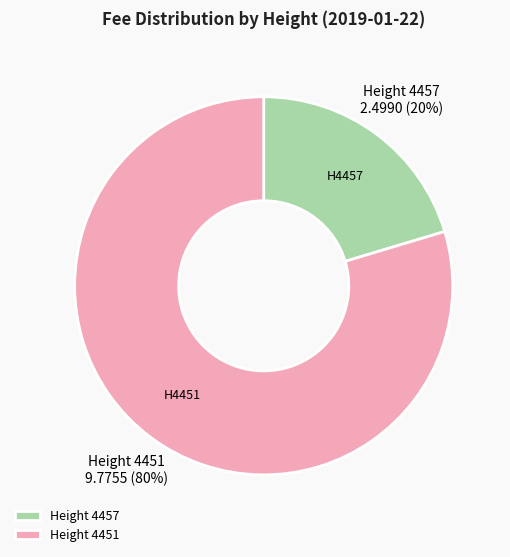

Is there any slice that represents more than half of the pie?

Yes